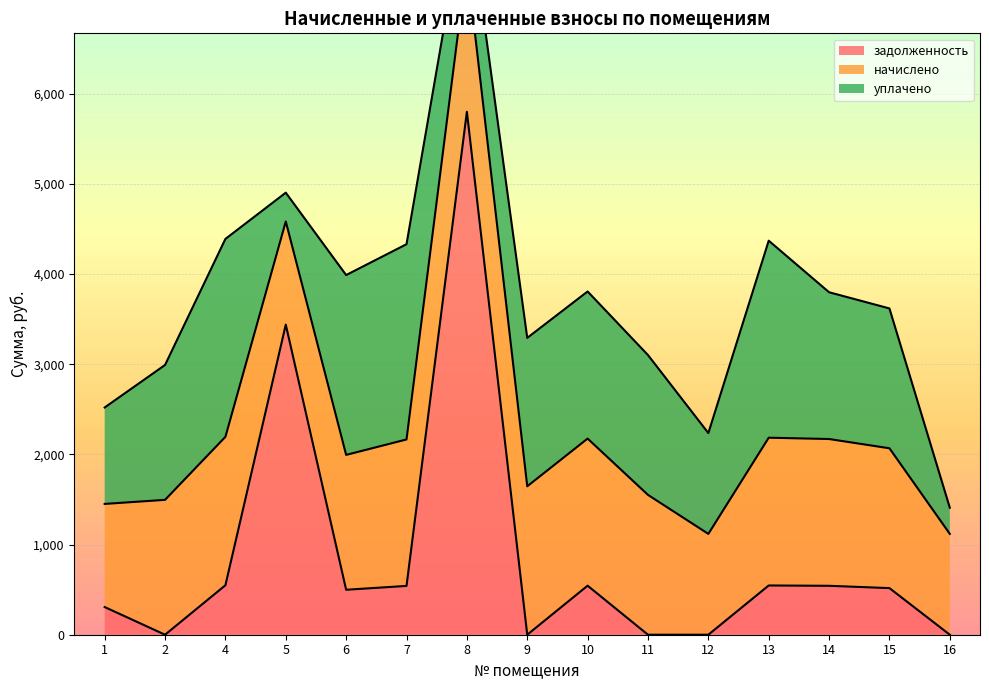

What is the maximum value for задолженность?

5799.5